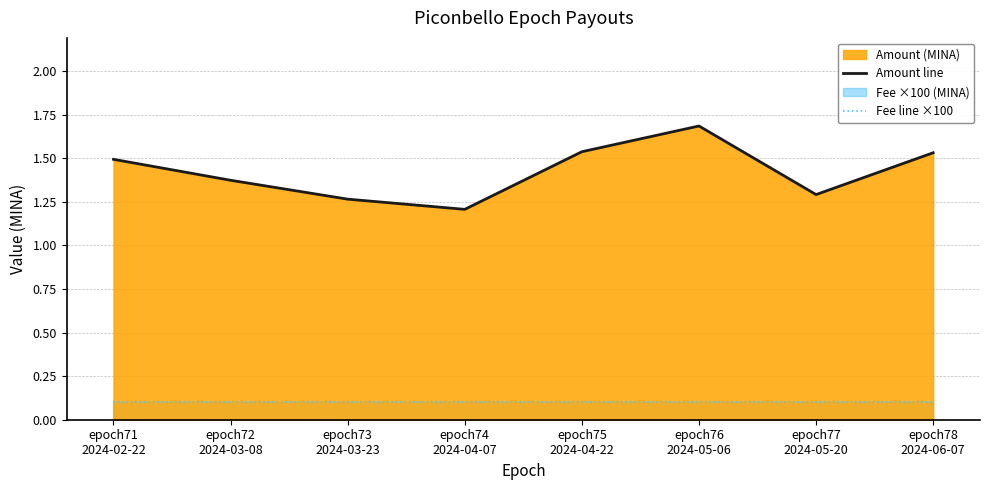

True or false: Fee line ×100 has more than 1 interior local peaks.

False